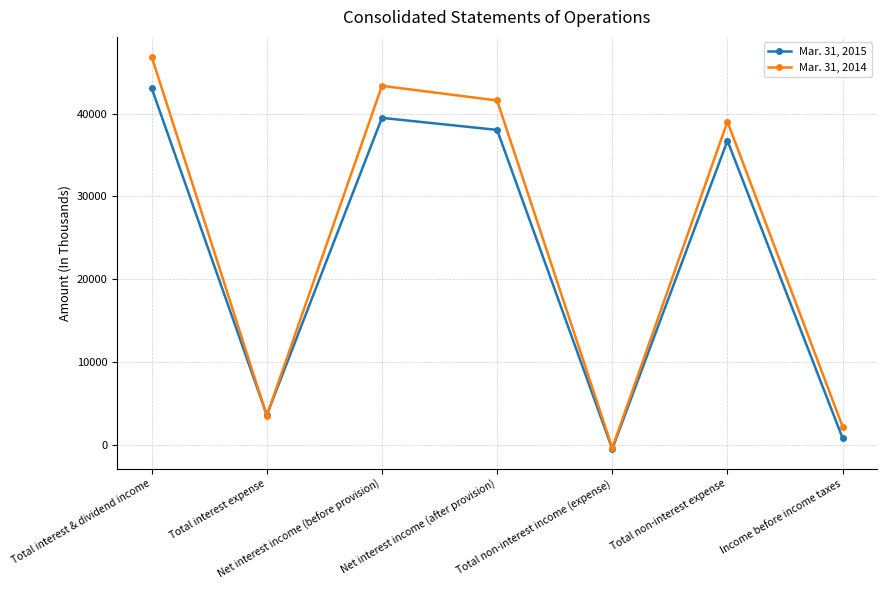

At which category does the chart reach its minimum across all series?

Total non-interest income (expense)